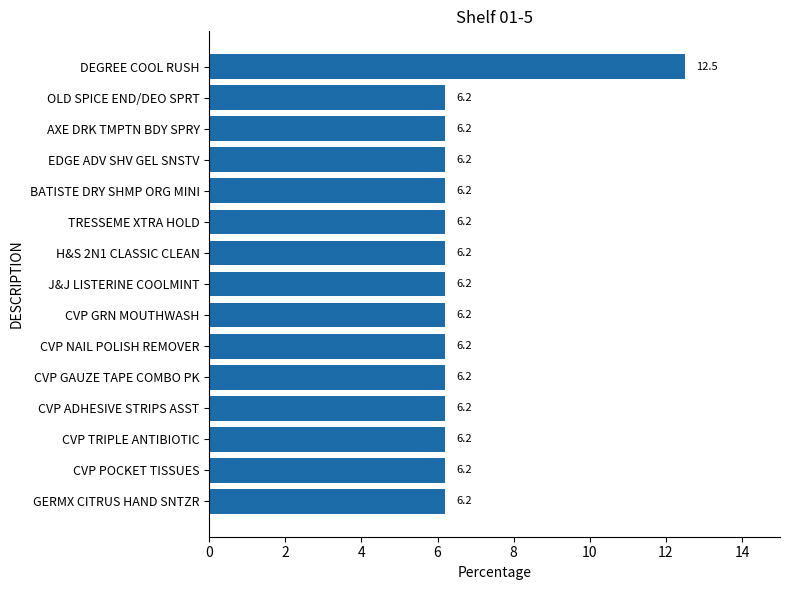

What is the sum of all values?

99.3